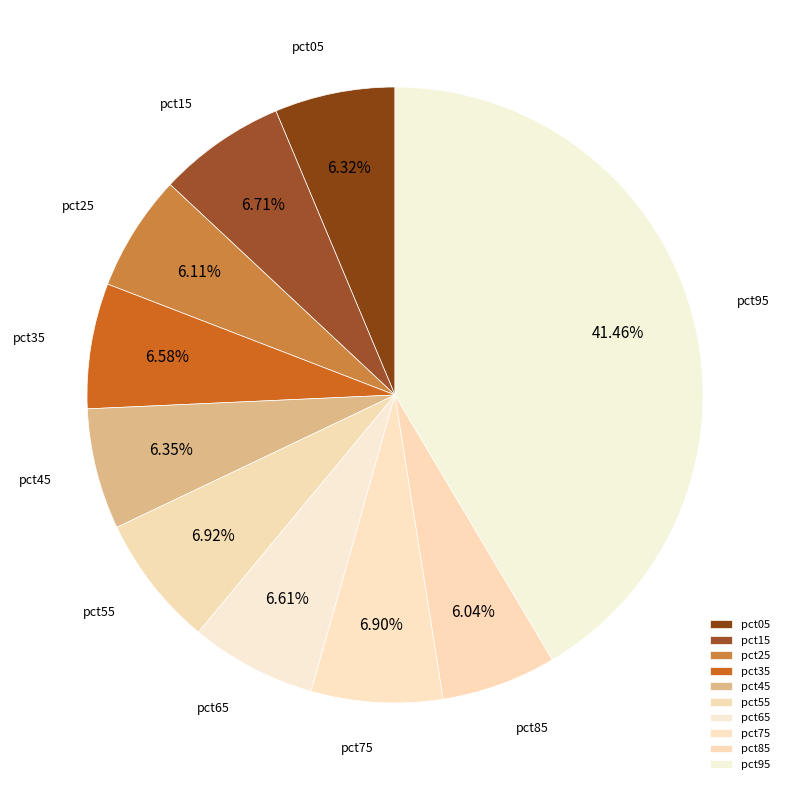

How many segments does this pie chart have?

10